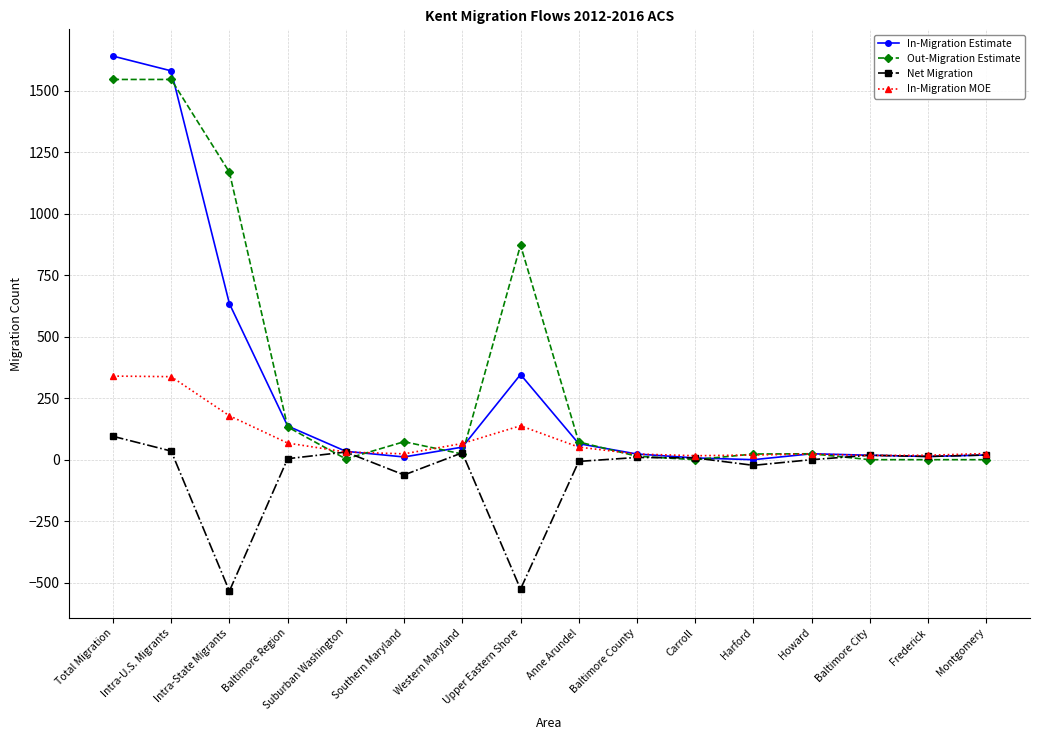

What is the label of the 4th point from the left?

Baltimore Region